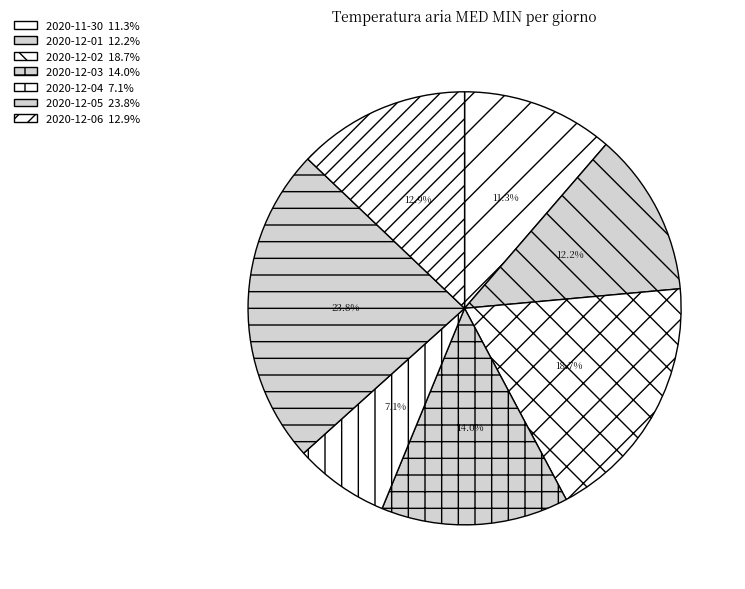

Which slice is the largest?

2020-12-05